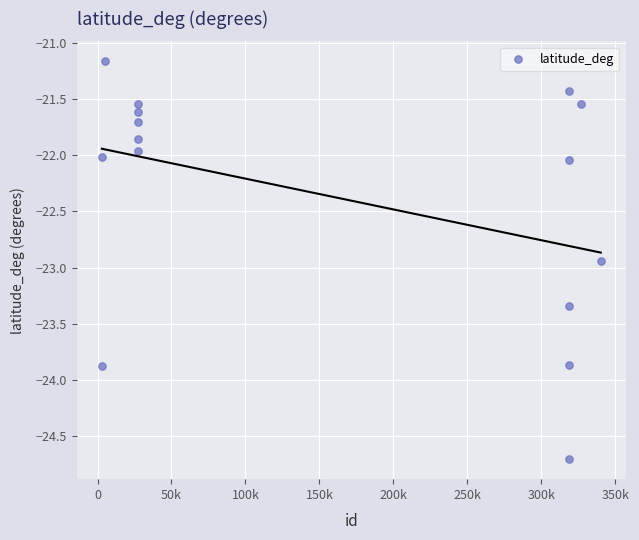

What is the range of X values (max minus min)?

337271.0